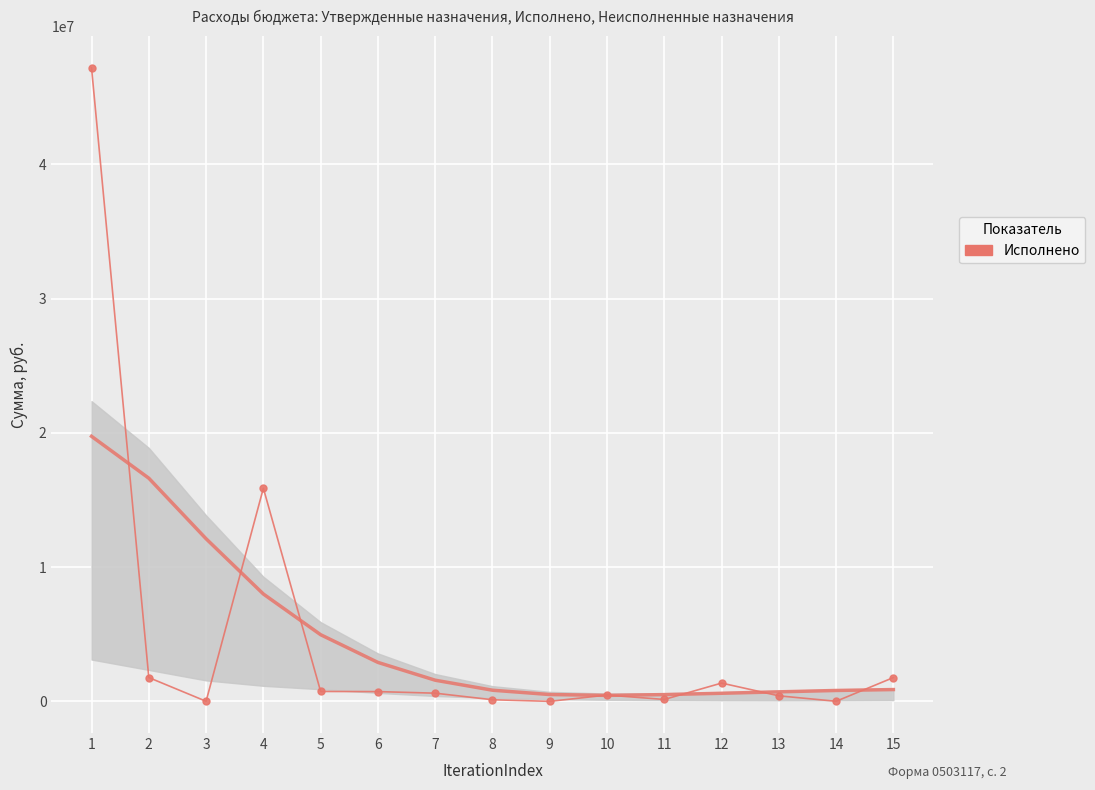

How many points are lower than both their immediate neighbors (excluding endpoints)?

4